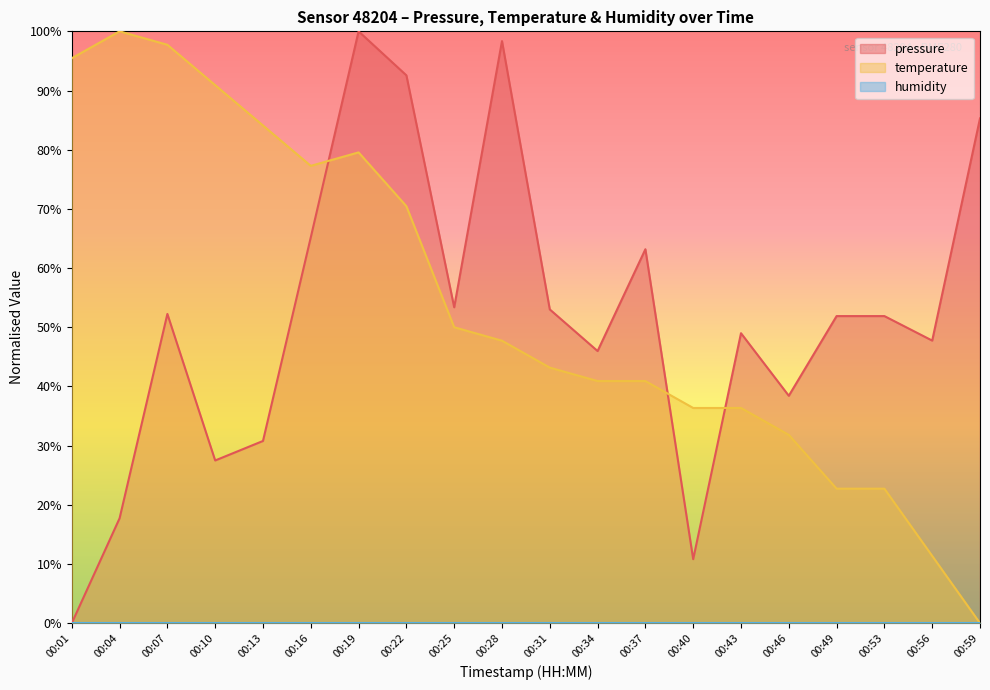

True or false: pressure has a value of 83.1 at 00:53.

False